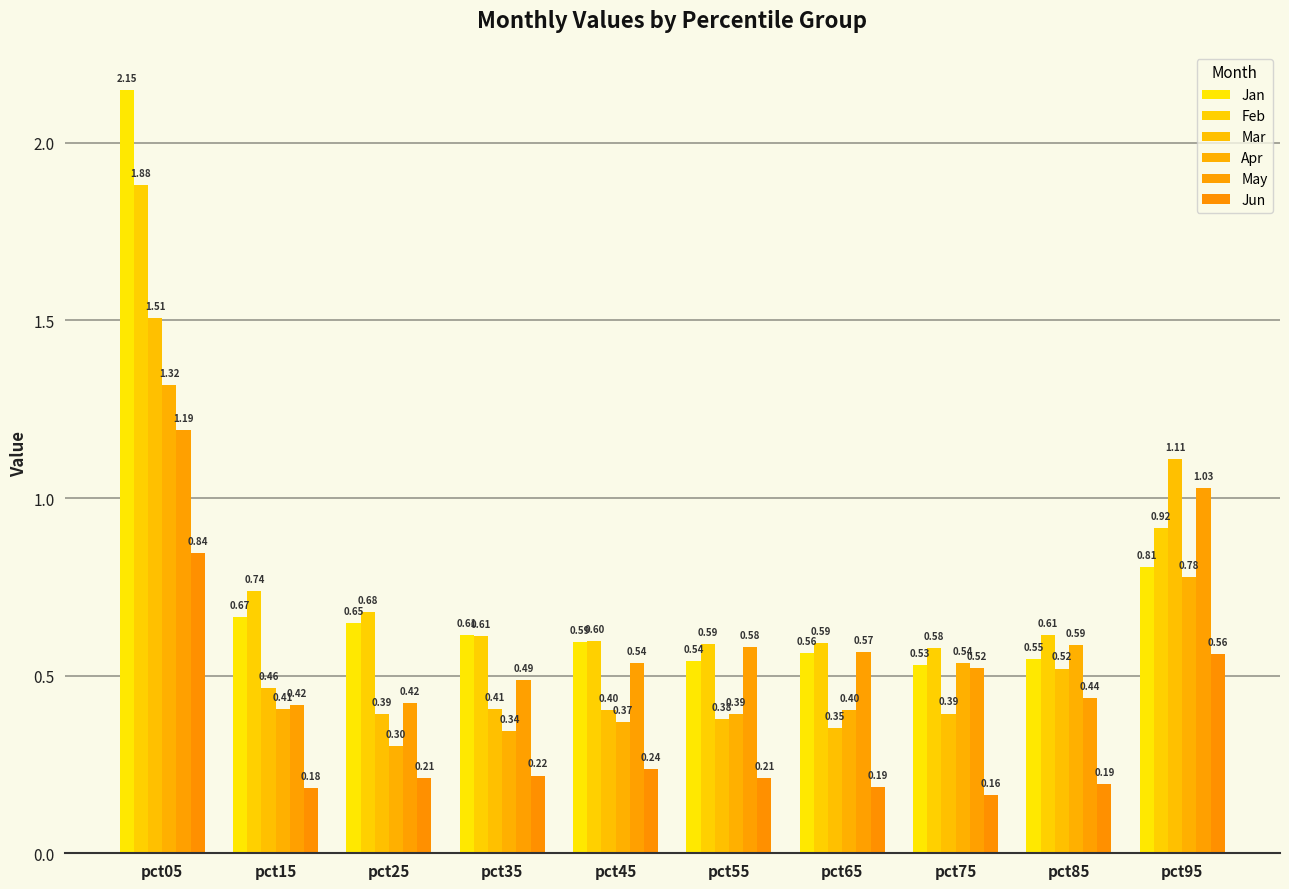

What are all the series names shown in the legend?

Jan, Feb, Mar, Apr, May, Jun